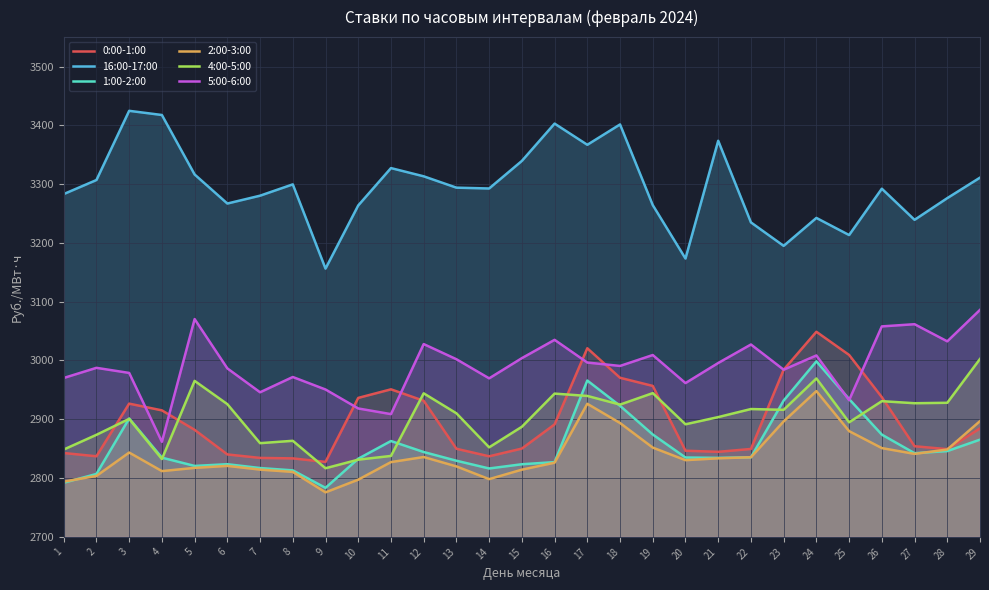

The value of 16:00-17:00 at 21 is 2121.1. True or false?

False